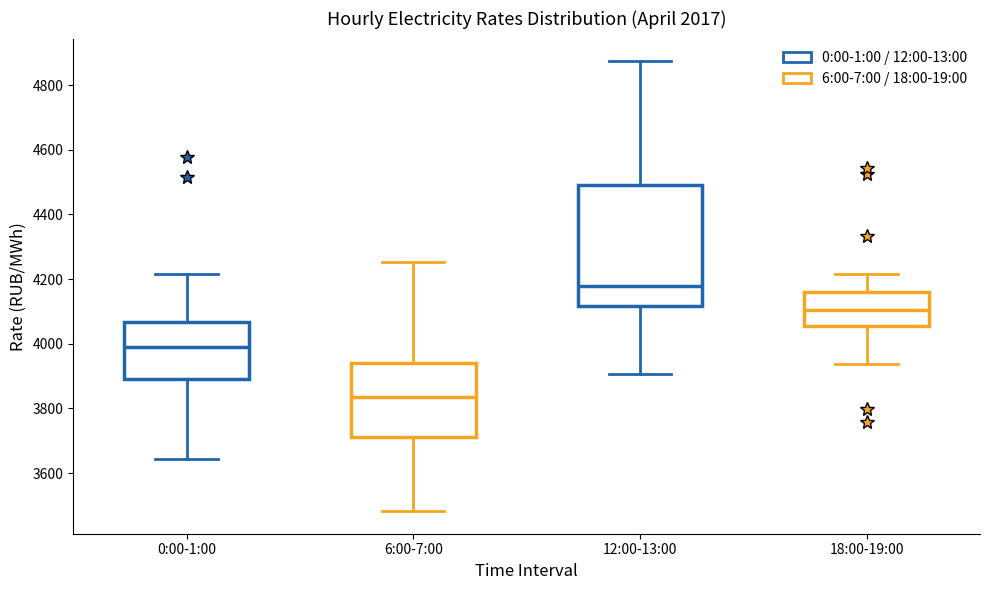

Reading left to right, transcribe this box plot: for each box, give where its median line is, the range the box spans, and where its two whiskers end, as read against the y-axis. The values are not printed on the chart, so give them approximately, as read against the axis.

0:00-1:00: median 3980, box 3900 to 4060, whiskers 3640 to 4220
6:00-7:00: median 3840, box 3720 to 3940, whiskers 3480 to 4260
12:00-13:00: median 4180, box 4120 to 4480, whiskers 3900 to 4880
18:00-19:00: median 4100, box 4060 to 4160, whiskers 3940 to 4220